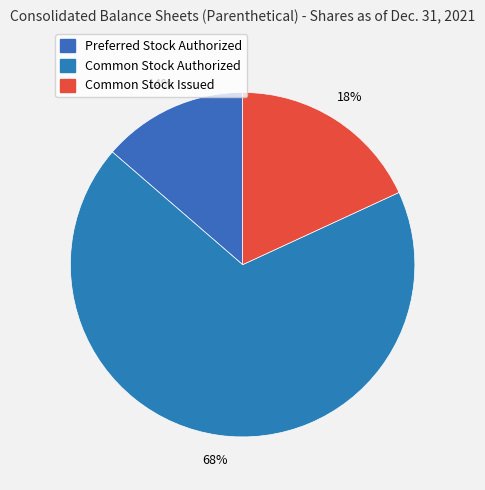

Count the number of slices in the pie.

3